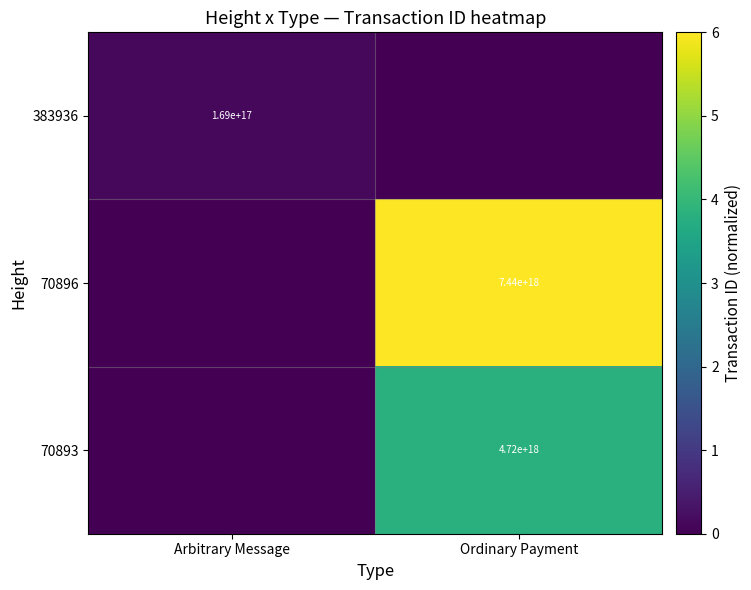

Is it true that 70893 equals 7527600705803419648 at Ordinary Payment?

False